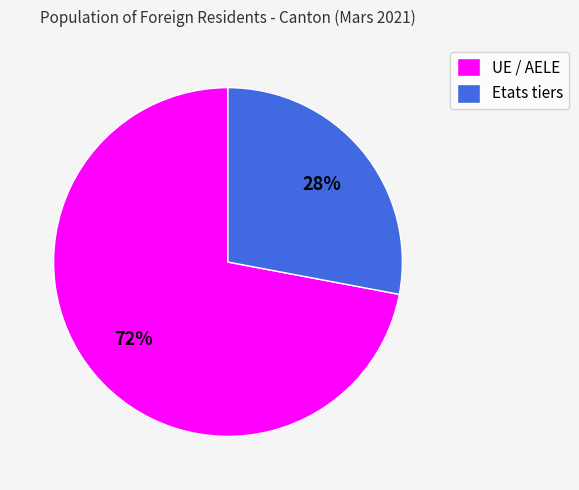

Is it true that UE / AELE is 72% of the pie?

True